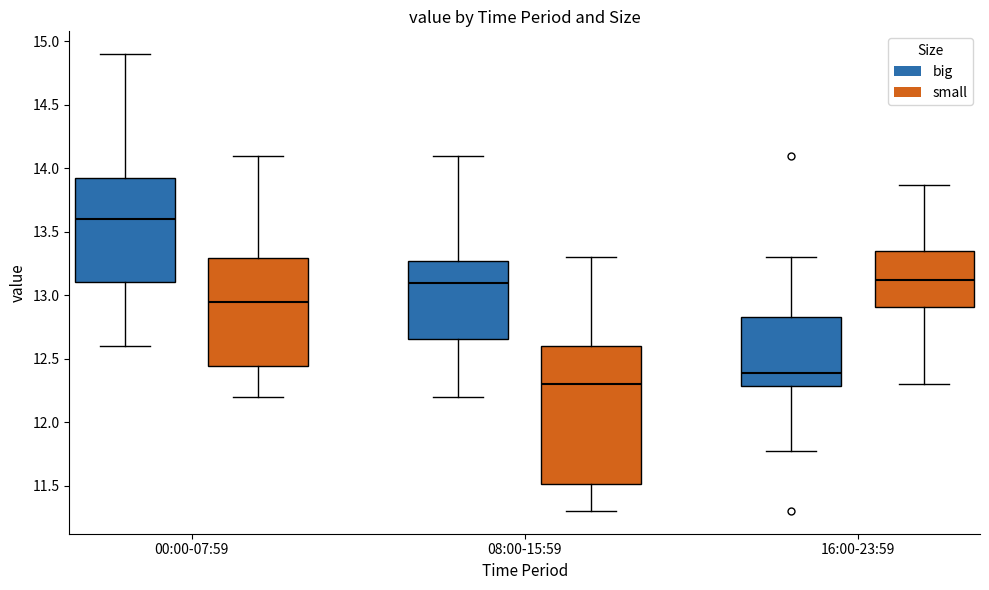

Where does the upper whisker of the box for 16:00-23:59 (small) end on the y-axis? The values are not printed on the chart, so give them approximately, as read against the axis.

13.85